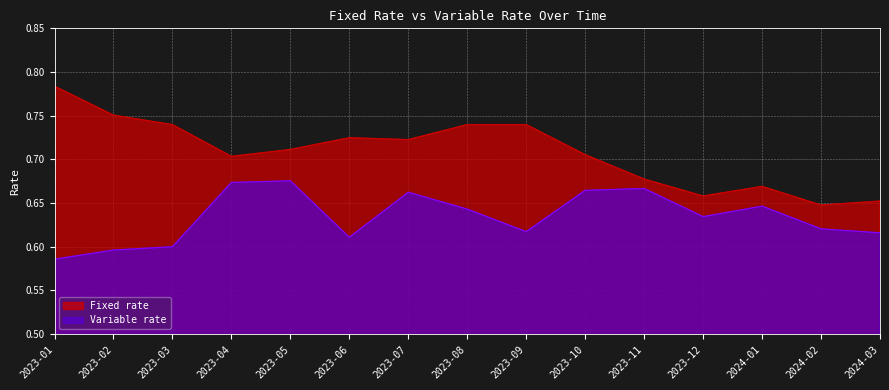

What is the sum of the Fixed rate values at 2023-06 and 2023-11?

1.4